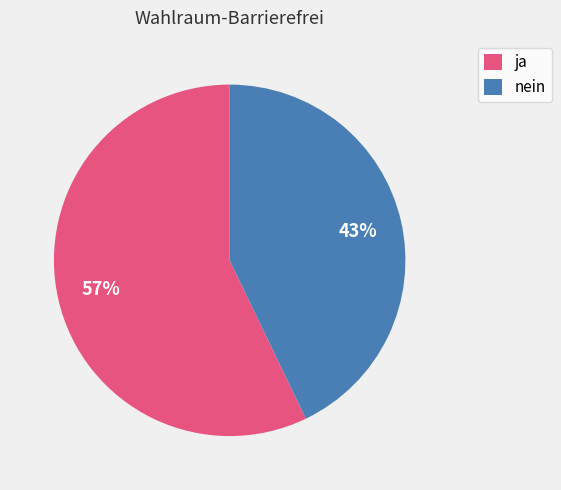

Which category has the smallest portion of the pie?

nein